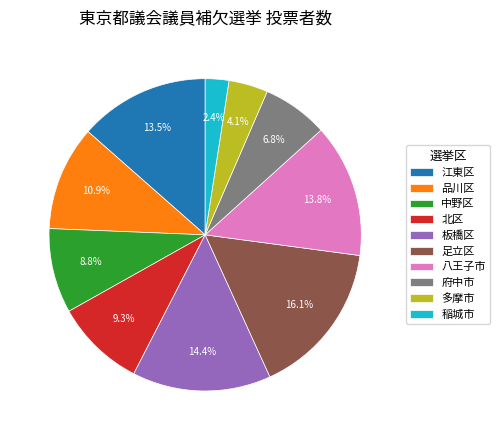

Is the sum of 中野区 and 多摩市 greater than half?

No